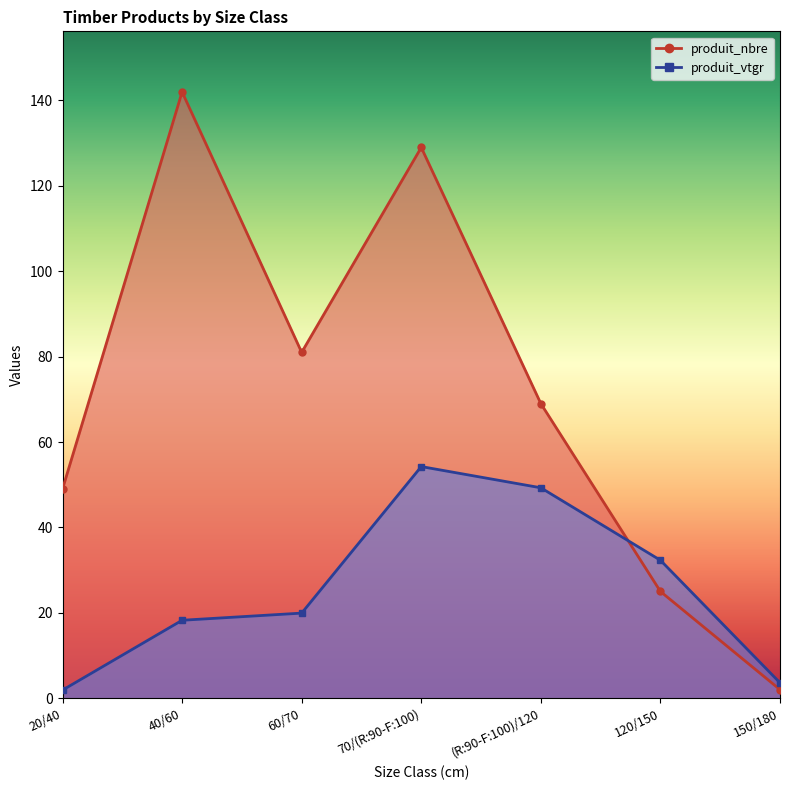

Reading left to right, extract all data points from this chart.

produit_nbre: 49.0	142.0	81.0	129.0	69.0	25.0	2.0
produit_vtgr: 1.9	18.2	19.9	54.2	49.3	32.3	3.6